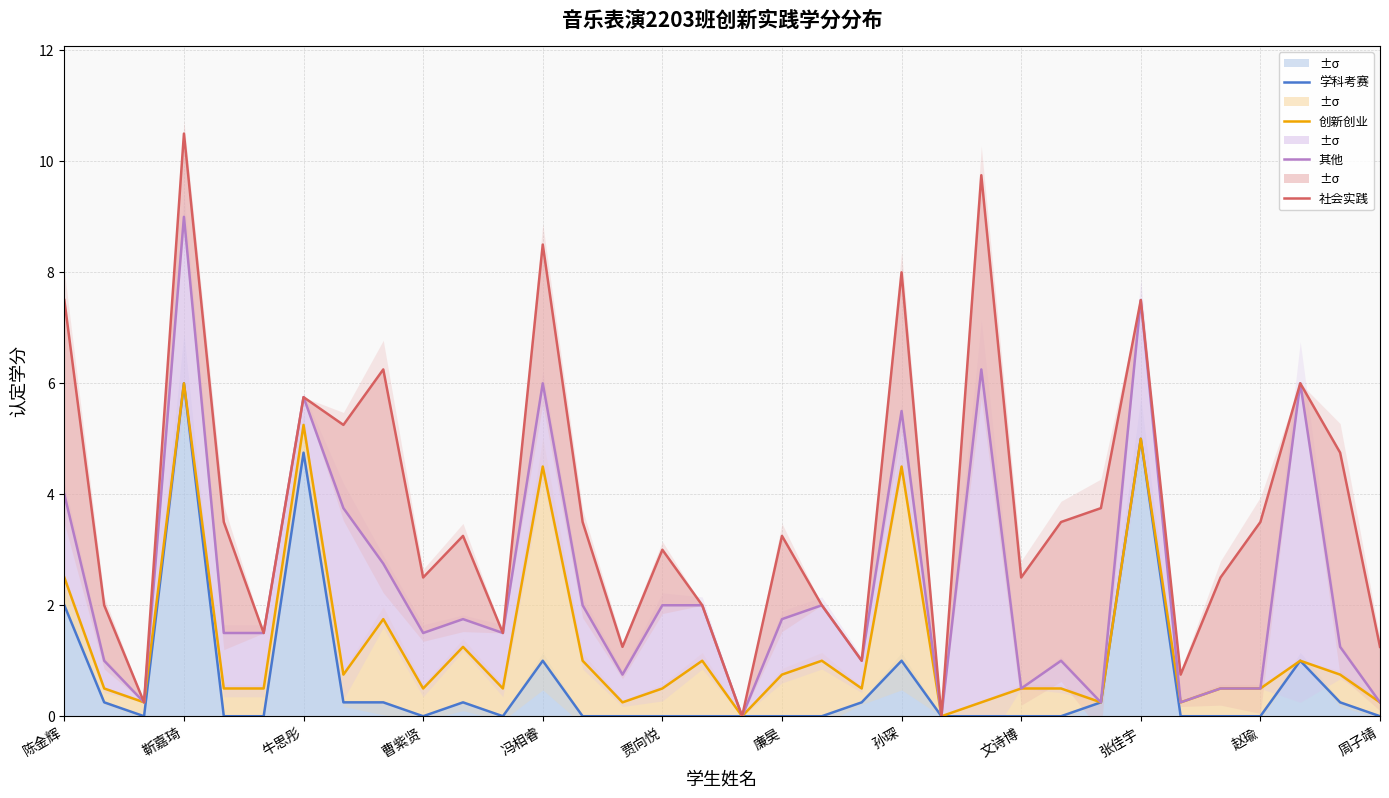

List the series in order of their peak value, lowest first.

学科考赛, 创新创业, 其他, 社会实践